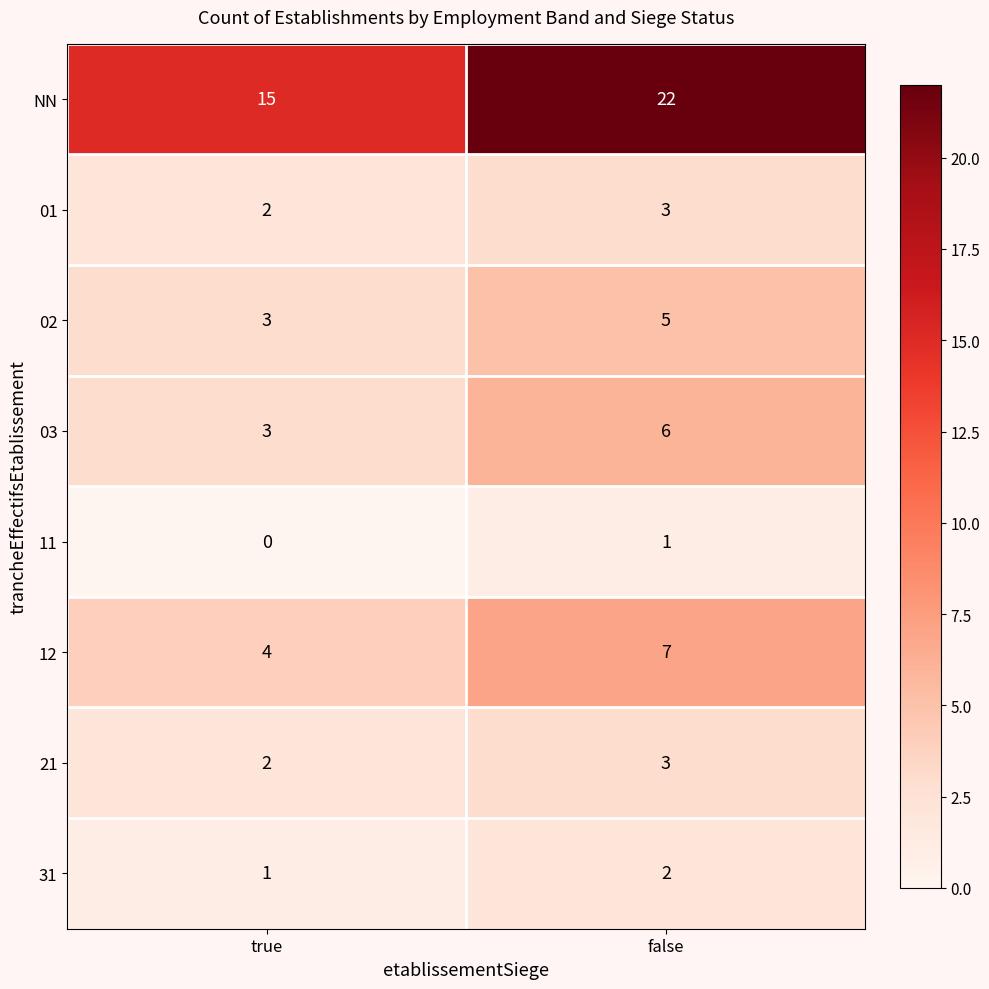

Where is 31 nearest to the value 1?

true